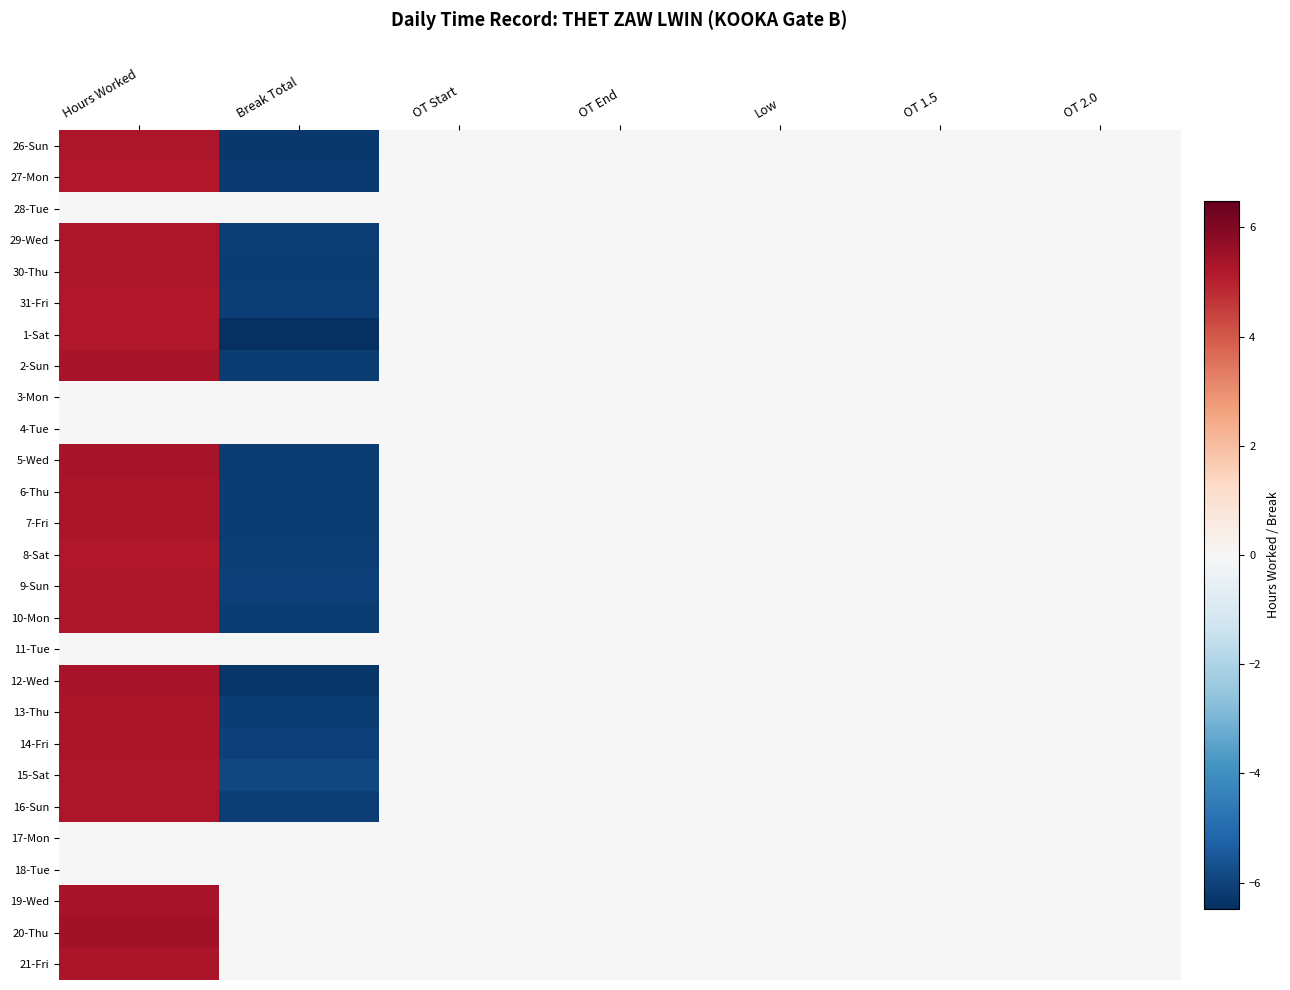

Reading right to left, extract all data points from this chart.

26-Sun: OT 2.0=0.0	OT 1.5=0.0	Low=0.0	OT End=0.0	OT Start=0.0	Break Total=-6.2	Hours Worked=5.2
27-Mon: OT 2.0=0.0	OT 1.5=0.0	Low=0.0	OT End=0.0	OT Start=0.0	Break Total=-6.2	Hours Worked=5.2
28-Tue: OT 2.0=0.0	OT 1.5=0.0	Low=0.0	OT End=0.0	OT Start=0.0	Break Total=0.0	Hours Worked=0.0
29-Wed: OT 2.0=0.0	OT 1.5=0.0	Low=0.0	OT End=0.0	OT Start=0.0	Break Total=-6.1	Hours Worked=5.2
30-Thu: OT 2.0=0.0	OT 1.5=0.0	Low=0.0	OT End=0.0	OT Start=0.0	Break Total=-6.1	Hours Worked=5.2
31-Fri: OT 2.0=0.0	OT 1.5=0.0	Low=0.0	OT End=0.0	OT Start=0.0	Break Total=-6.1	Hours Worked=5.2
1-Sat: OT 2.0=0.0	OT 1.5=0.0	Low=0.0	OT End=0.0	OT Start=0.0	Break Total=-6.5	Hours Worked=5.2
2-Sun: OT 2.0=0.0	OT 1.5=0.0	Low=0.0	OT End=0.0	OT Start=0.0	Break Total=-6.1	Hours Worked=5.4
3-Mon: OT 2.0=0.0	OT 1.5=0.0	Low=0.0	OT End=0.0	OT Start=0.0	Break Total=0.0	Hours Worked=0.0
4-Tue: OT 2.0=0.0	OT 1.5=0.0	Low=0.0	OT End=0.0	OT Start=0.0	Break Total=0.0	Hours Worked=0.0
5-Wed: OT 2.0=0.0	OT 1.5=0.0	Low=0.0	OT End=0.0	OT Start=0.0	Break Total=-6.2	Hours Worked=5.3
6-Thu: OT 2.0=0.0	OT 1.5=0.0	Low=0.0	OT End=0.0	OT Start=0.0	Break Total=-6.2	Hours Worked=5.3
7-Fri: OT 2.0=0.0	OT 1.5=0.0	Low=0.0	OT End=0.0	OT Start=0.0	Break Total=-6.1	Hours Worked=5.3
8-Sat: OT 2.0=0.0	OT 1.5=0.0	Low=0.0	OT End=0.0	OT Start=0.0	Break Total=-6.1	Hours Worked=5.2
9-Sun: OT 2.0=0.0	OT 1.5=0.0	Low=0.0	OT End=0.0	OT Start=0.0	Break Total=-6.1	Hours Worked=5.2
10-Mon: OT 2.0=0.0	OT 1.5=0.0	Low=0.0	OT End=0.0	OT Start=0.0	Break Total=-6.2	Hours Worked=5.3
11-Tue: OT 2.0=0.0	OT 1.5=0.0	Low=0.0	OT End=0.0	OT Start=0.0	Break Total=0.0	Hours Worked=0.0
12-Wed: OT 2.0=0.0	OT 1.5=0.0	Low=0.0	OT End=0.0	OT Start=0.0	Break Total=-6.3	Hours Worked=5.4
13-Thu: OT 2.0=0.0	OT 1.5=0.0	Low=0.0	OT End=0.0	OT Start=0.0	Break Total=-6.1	Hours Worked=5.3
14-Fri: OT 2.0=0.0	OT 1.5=0.0	Low=0.0	OT End=0.0	OT Start=0.0	Break Total=-6.1	Hours Worked=5.3
15-Sat: OT 2.0=0.0	OT 1.5=0.0	Low=0.0	OT End=0.0	OT Start=0.0	Break Total=-5.9	Hours Worked=5.2
16-Sun: OT 2.0=0.0	OT 1.5=0.0	Low=0.0	OT End=0.0	OT Start=0.0	Break Total=-6.1	Hours Worked=5.2
17-Mon: OT 2.0=0.0	OT 1.5=0.0	Low=0.0	OT End=0.0	OT Start=0.0	Break Total=0.0	Hours Worked=0.0
18-Tue: OT 2.0=0.0	OT 1.5=0.0	Low=0.0	OT End=0.0	OT Start=0.0	Break Total=0.0	Hours Worked=0.0
19-Wed: OT 2.0=0.0	OT 1.5=0.0	Low=0.0	OT End=0.0	OT Start=0.0	Break Total=0.0	Hours Worked=5.3
20-Thu: OT 2.0=0.0	OT 1.5=0.0	Low=0.0	OT End=0.0	OT Start=0.0	Break Total=0.0	Hours Worked=5.4
21-Fri: OT 2.0=0.0	OT 1.5=0.0	Low=0.0	OT End=0.0	OT Start=0.0	Break Total=0.0	Hours Worked=5.3